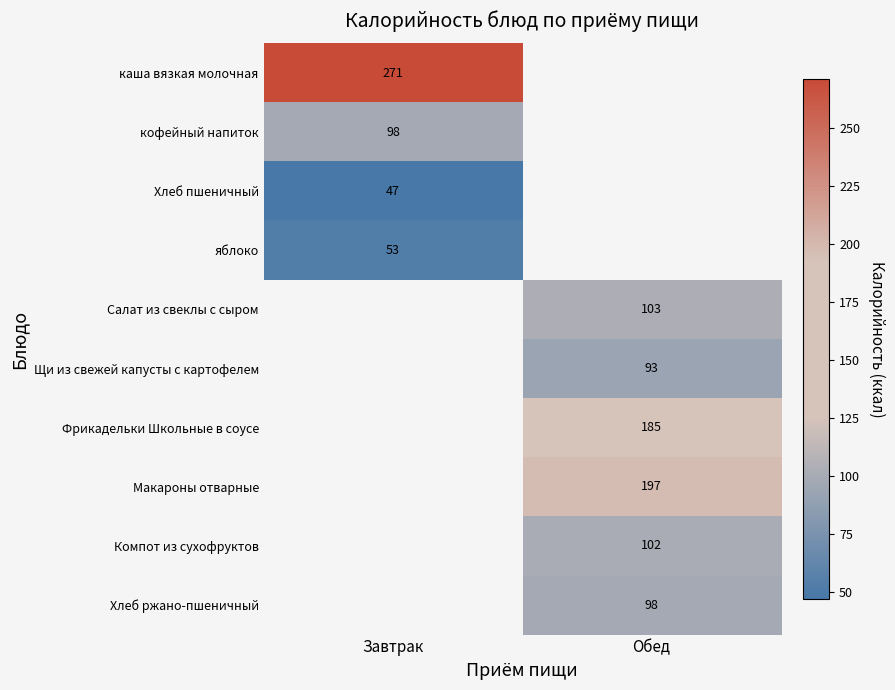

Which has a higher value, Завтрак or Обед?

Обед